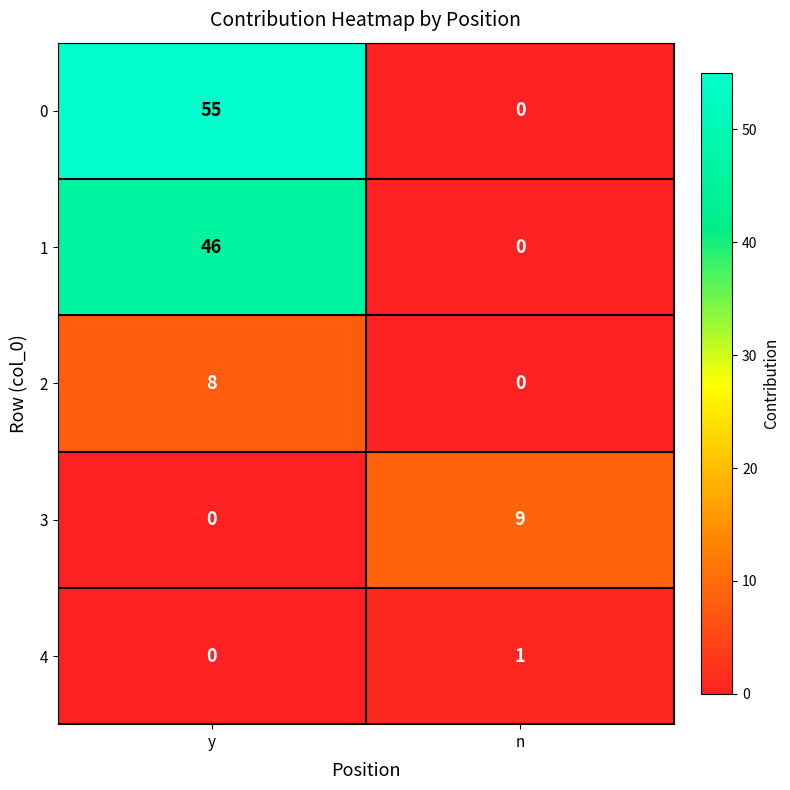

What is the sum of the 1 values at n and y?

46